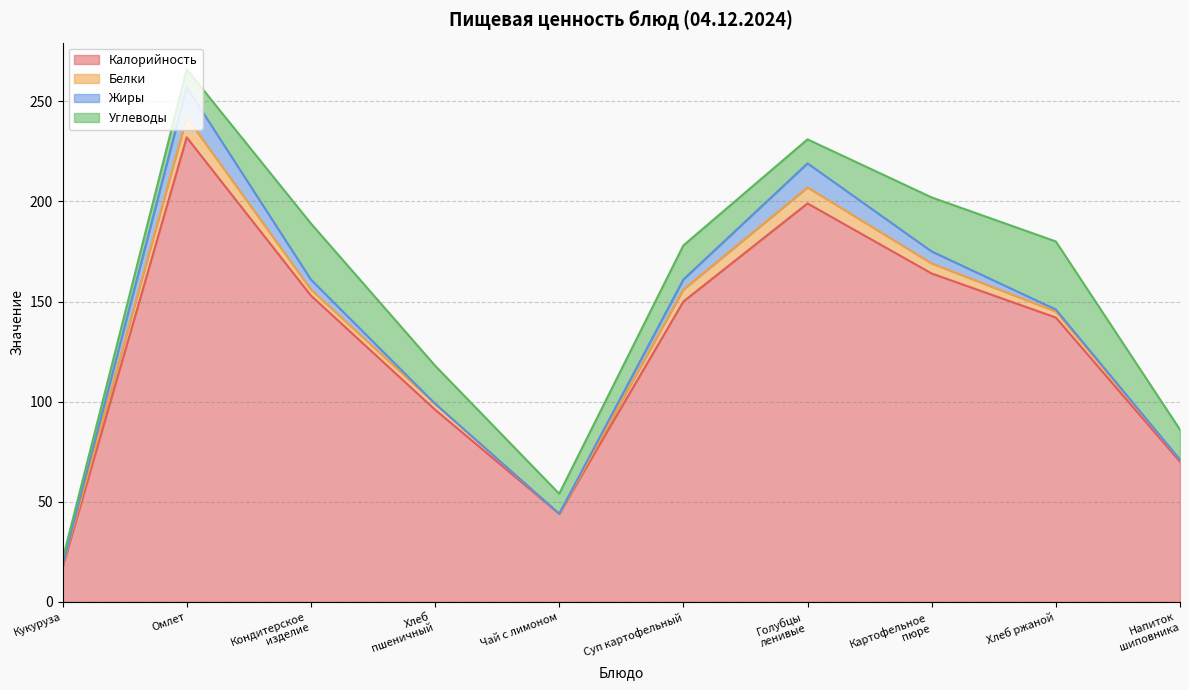

Does the chart display data point markers on the line(s)?

No